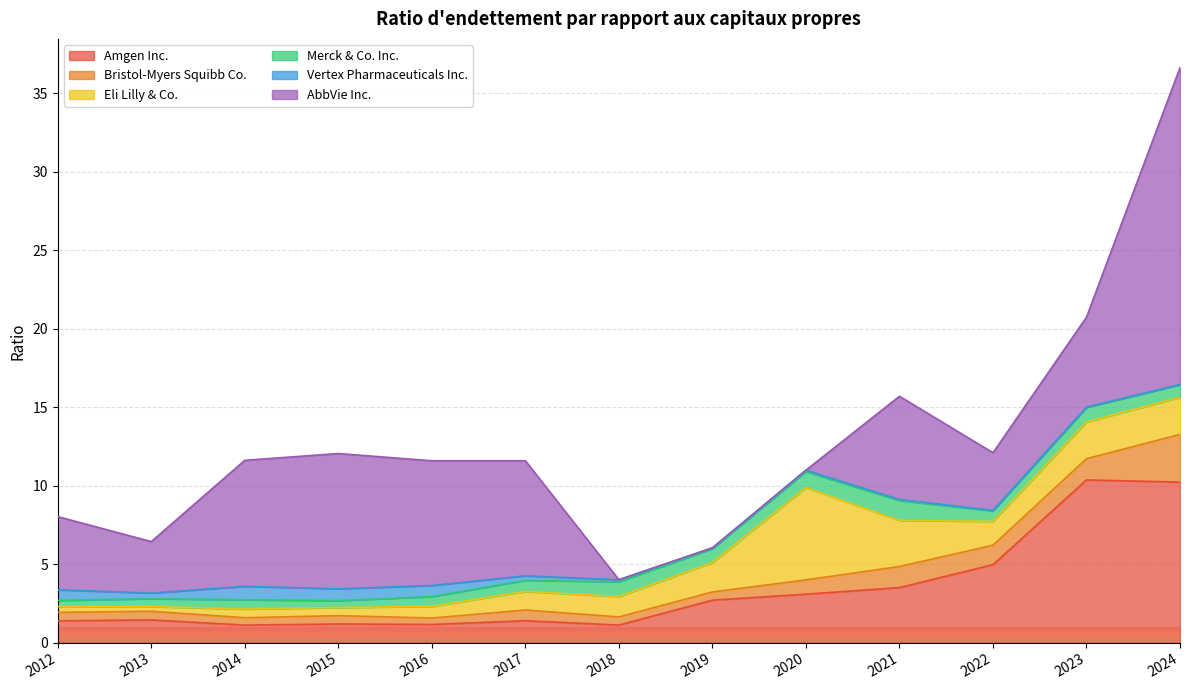

After their last crossing, which series has the higher values: Merck & Co. Inc. or Bristol-Myers Squibb Co.?

Bristol-Myers Squibb Co.